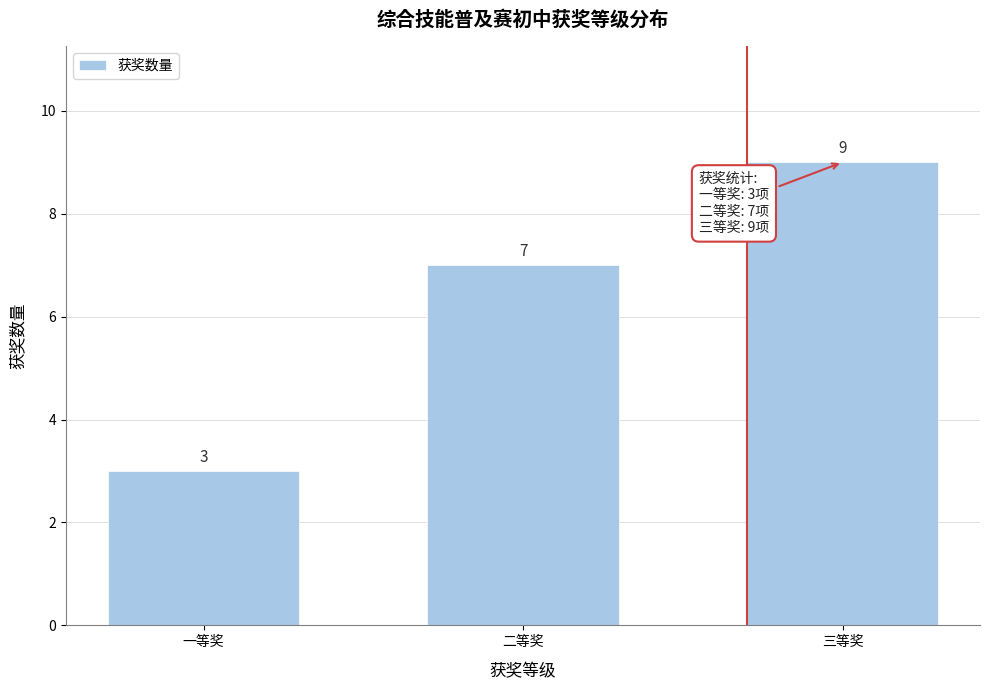

Reading left to right, transcribe all the data shown in this chart.

3	7	9